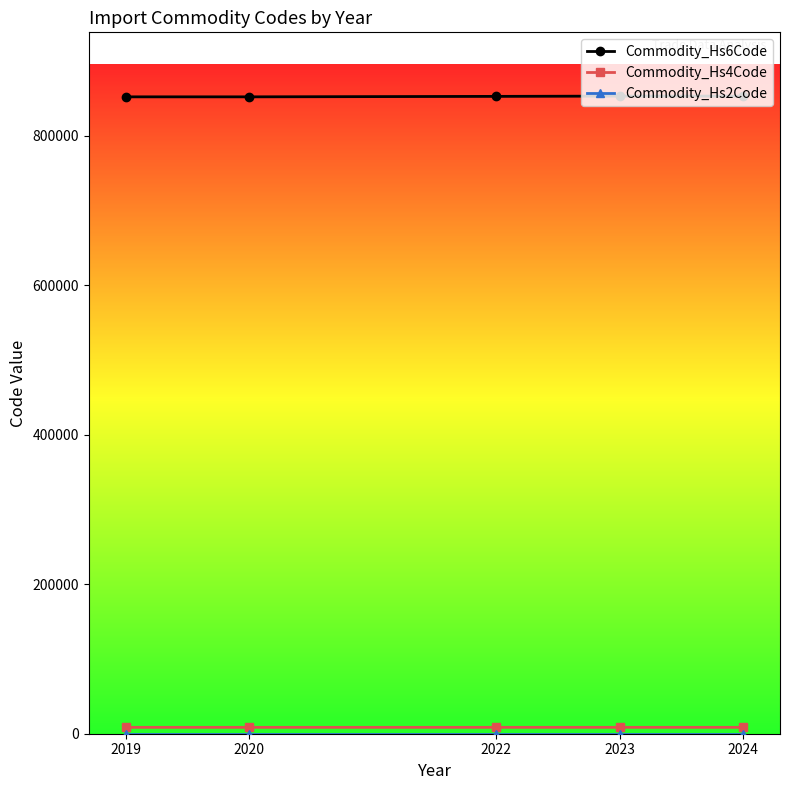

What is the greatest value displayed?

852759.7